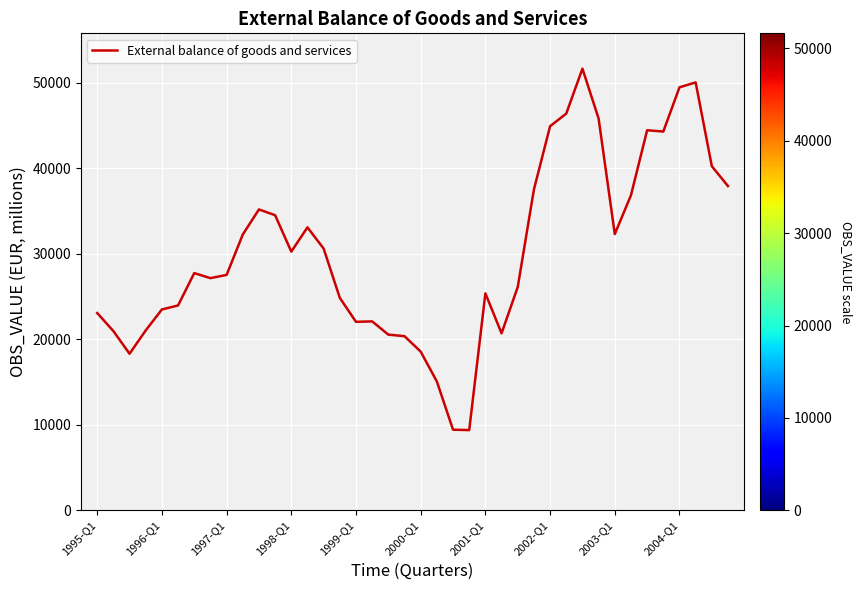

What is the difference between the maximum and minimum values?

42264.4